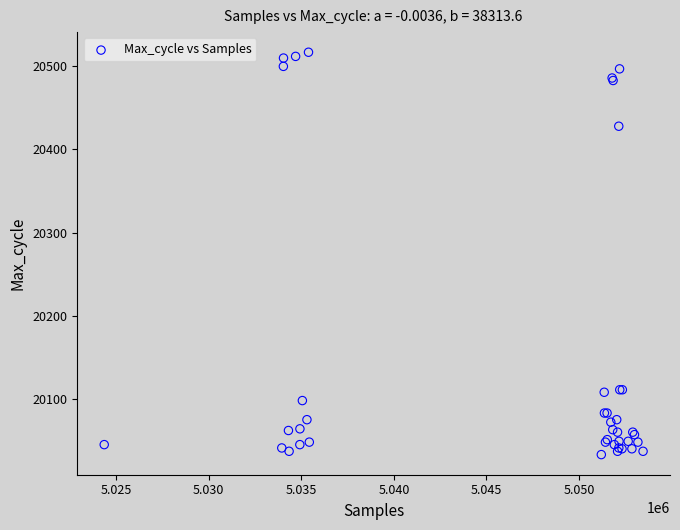

What Y value in the scatter plot is closest to 20275?

20428